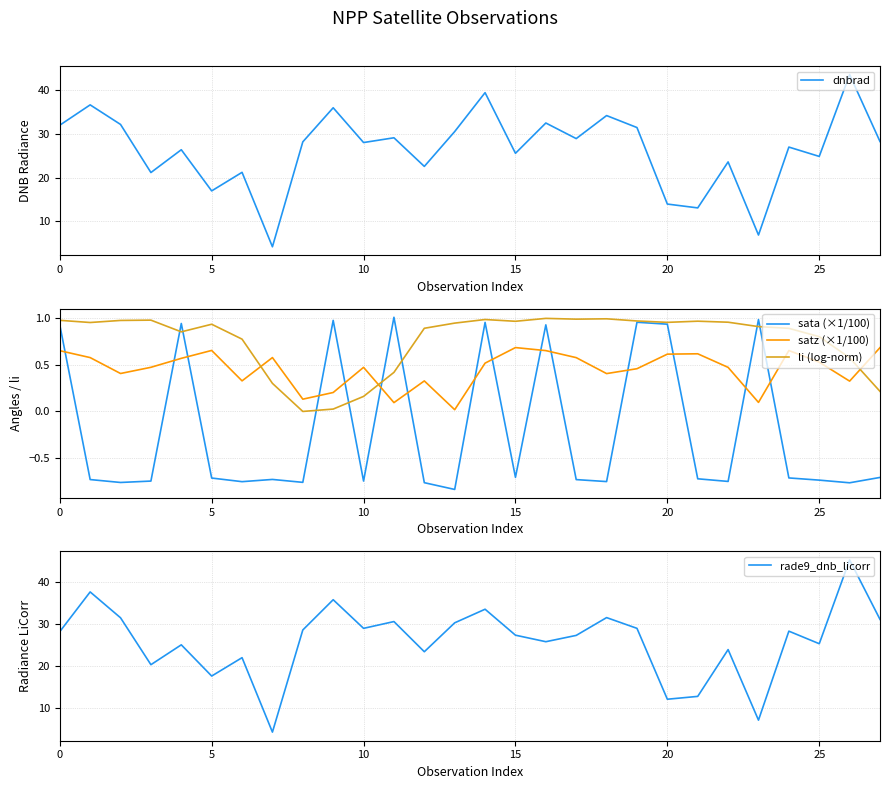

What is the difference between the maximum and minimum values in the li (log-norm) series?

1.0